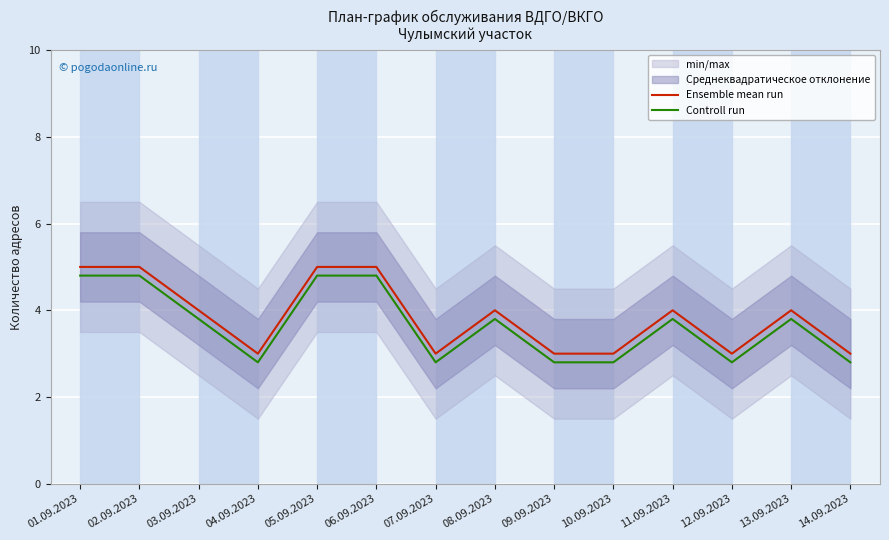

What is the highest value of the Ensemble mean run series?

5.0